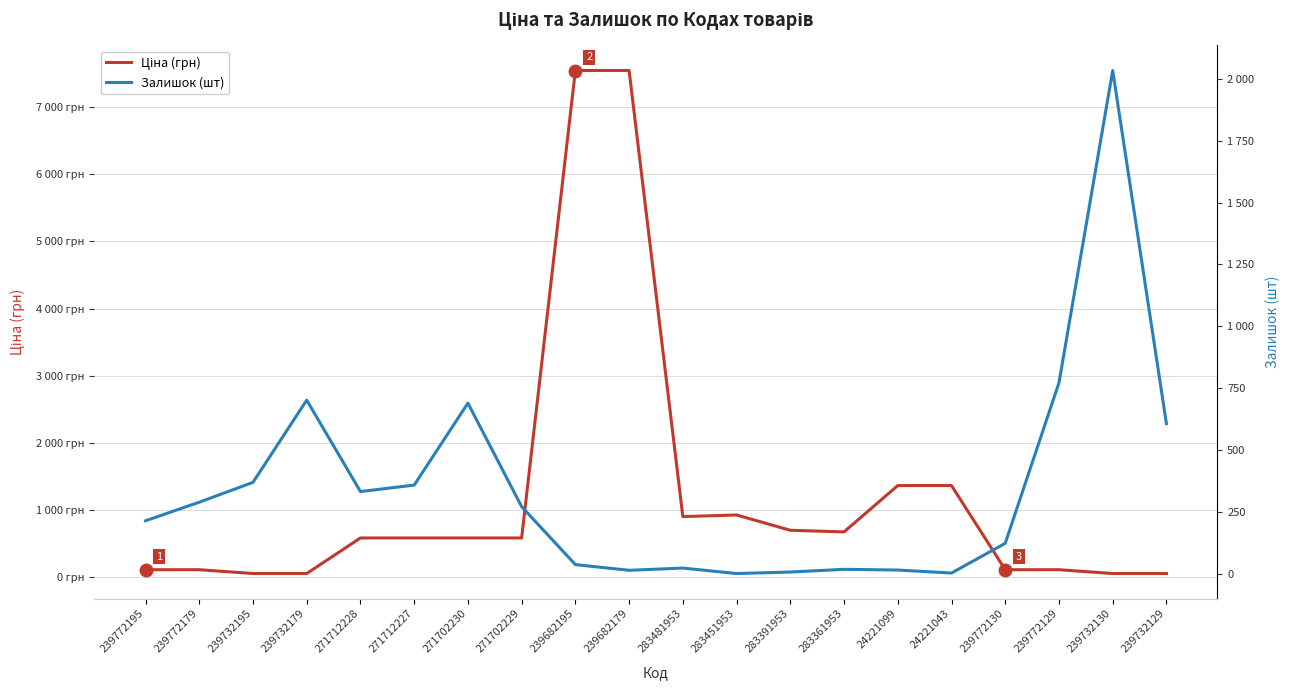

At which label does Ціна (грн) first exceed 585?

271712228